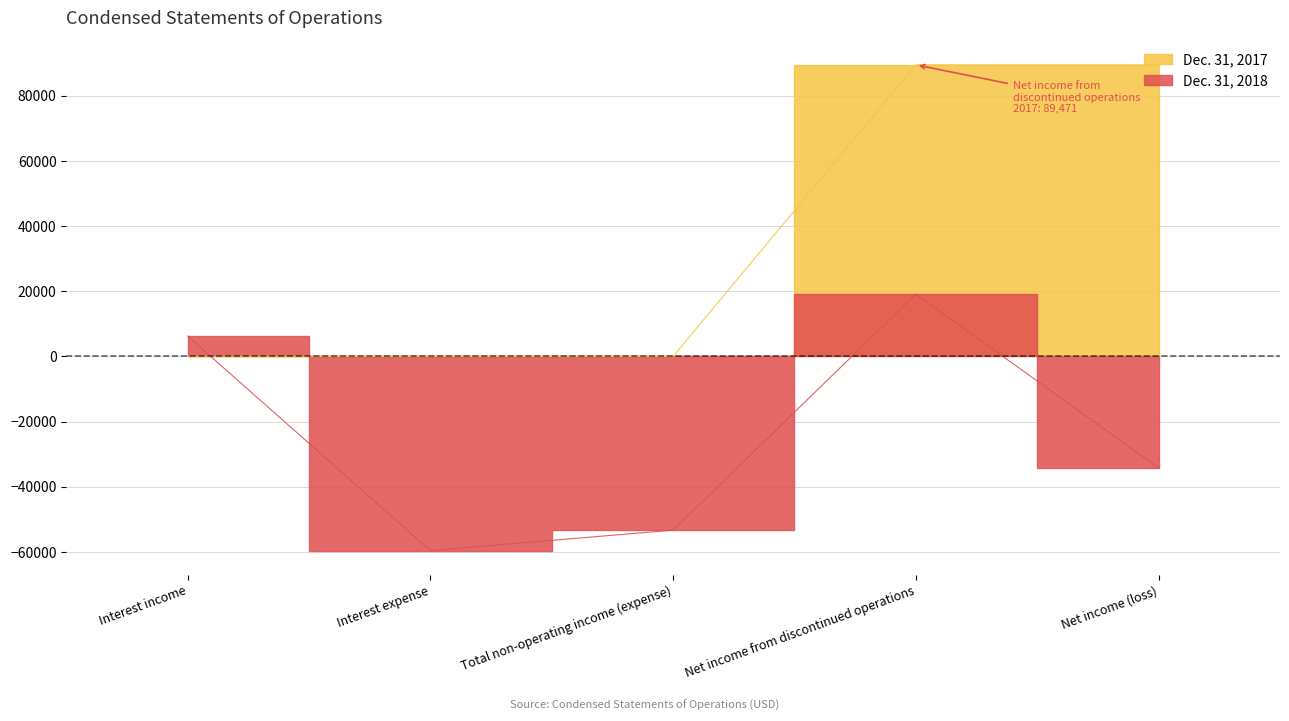

Which has a higher value, Total non-operating income (expense) or Net income (loss)?

Net income (loss)